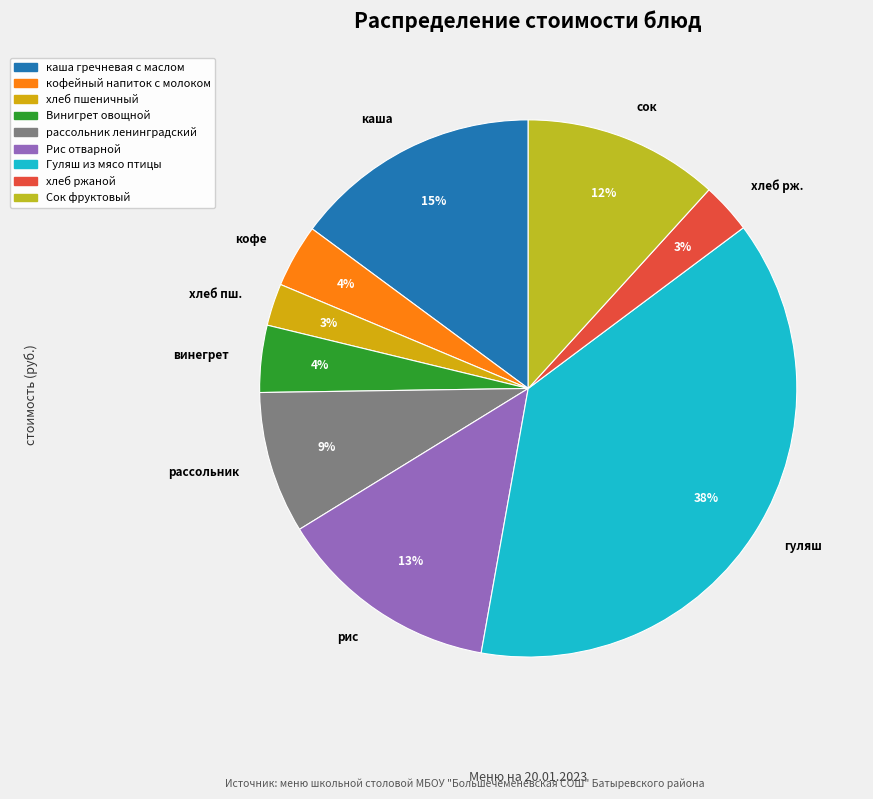

To the nearest percent, what is the difference between the largest and smallest slice percentages?

35%